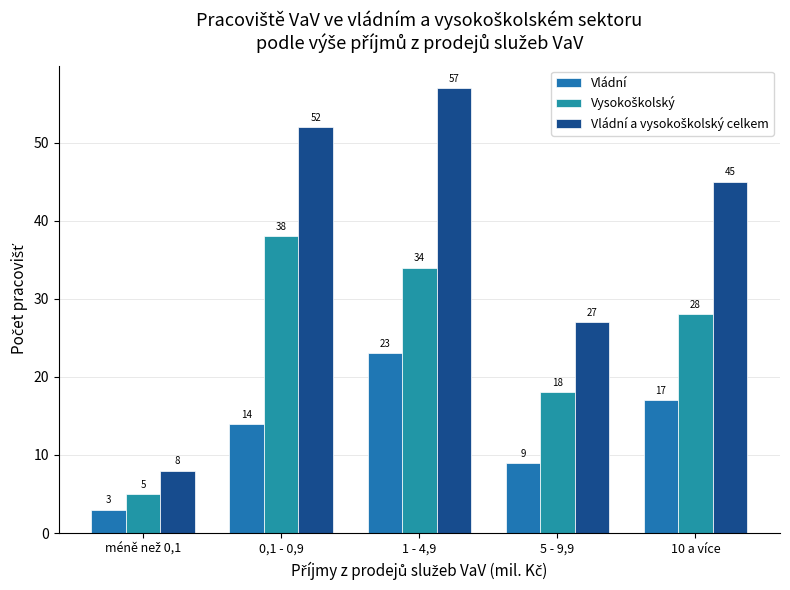

What is the difference between the maximum and minimum values in the Vysokoškolský series?

33